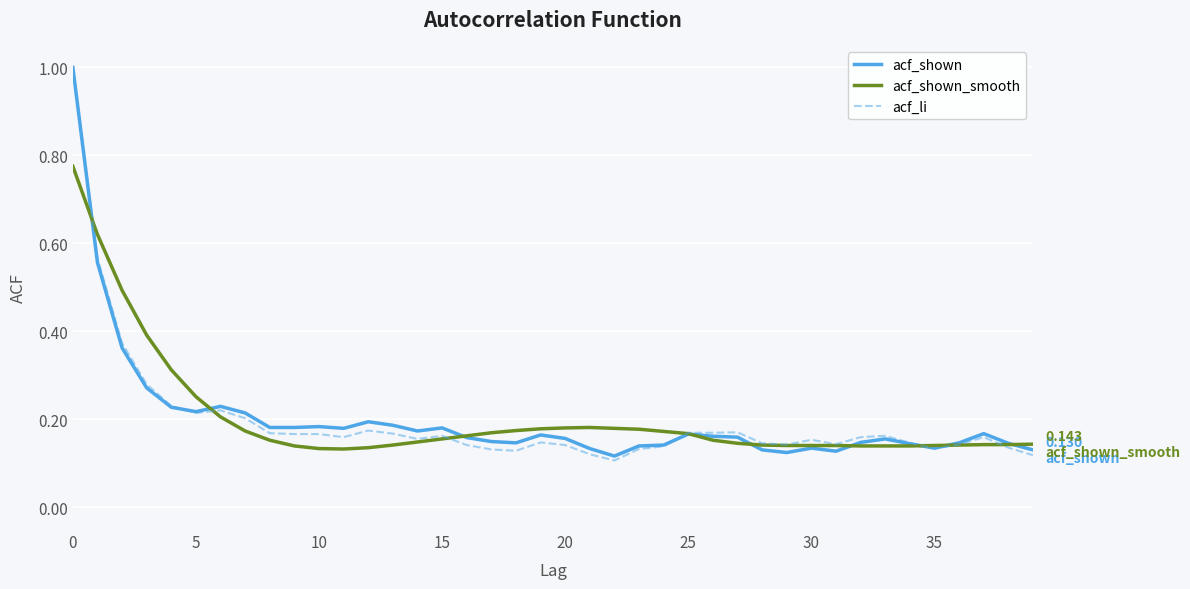

How many intersections are there between acf_li and acf_shown?

3